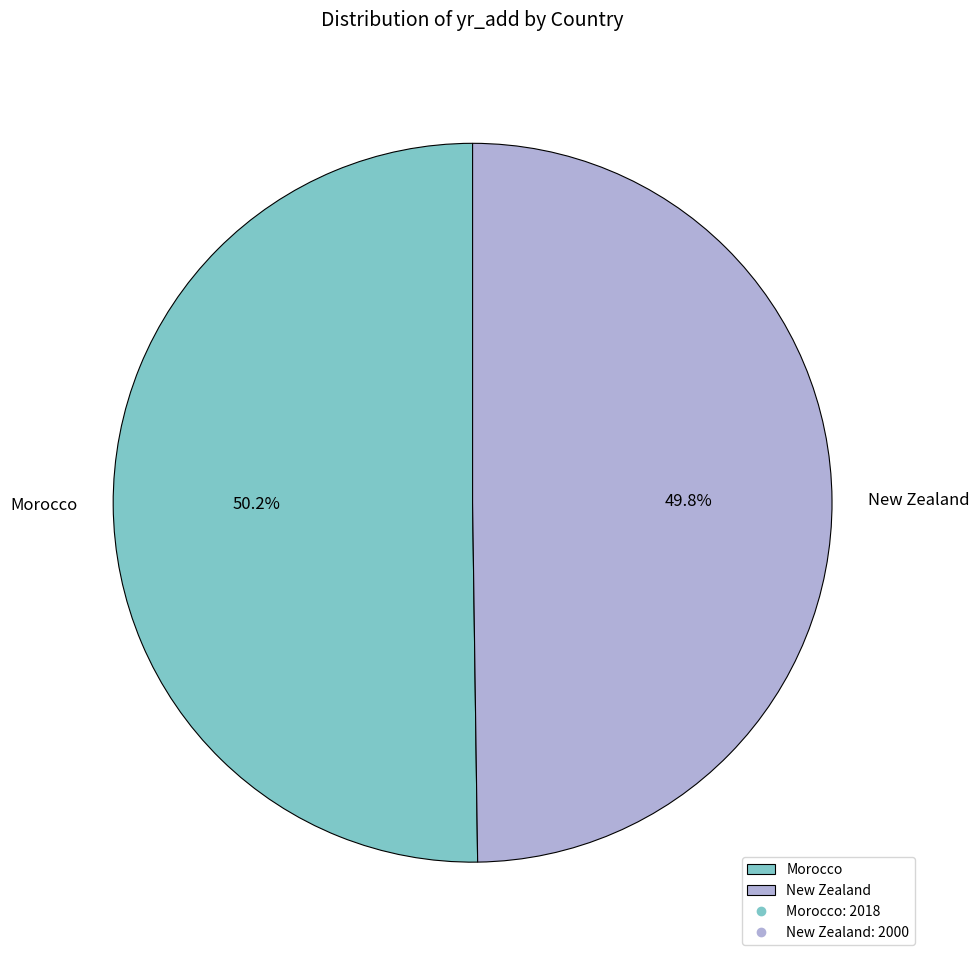

To the nearest percent, what is the average slice percentage?

50%